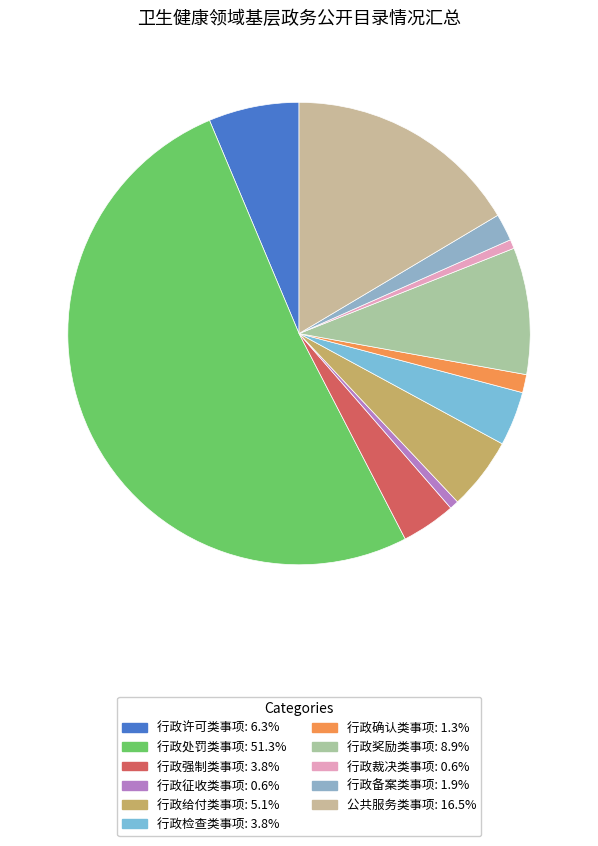

How many segments does this pie chart have?

11